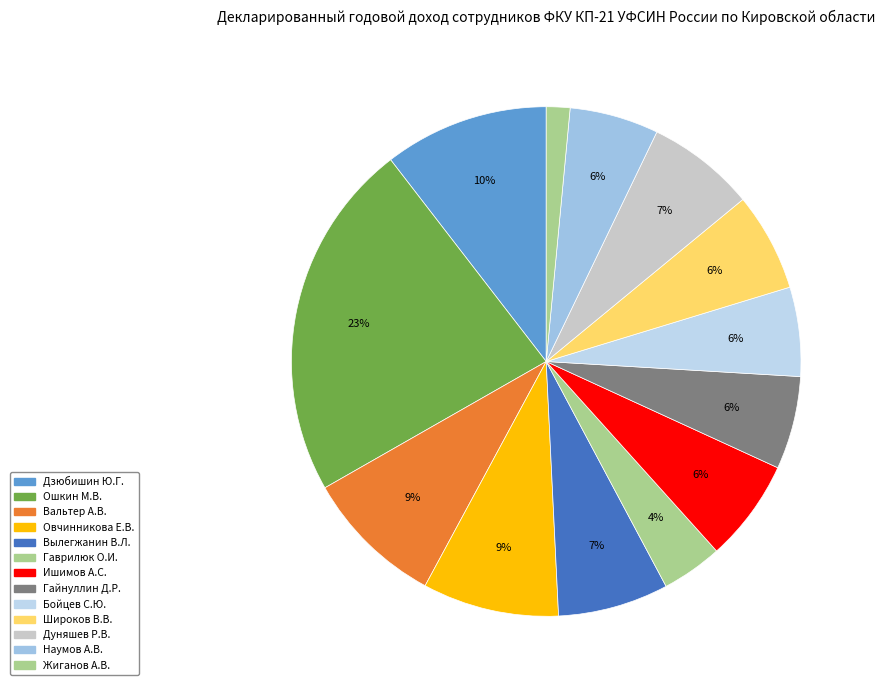

Count the number of slices in the pie.

13